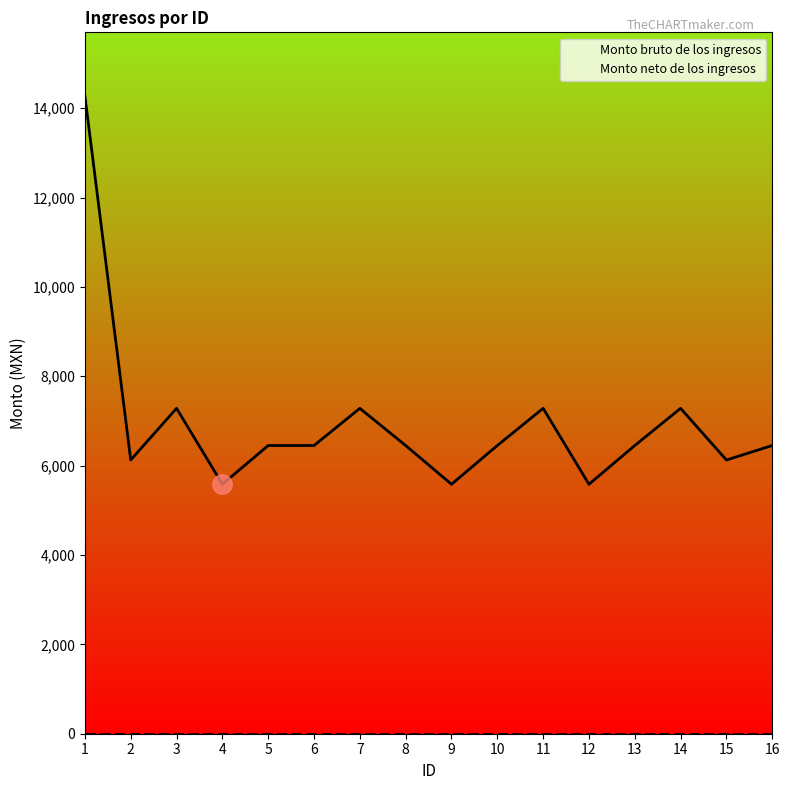

True or false: Monto neto de los ingresos and Monto bruto de los ingresos cross at least once.

False